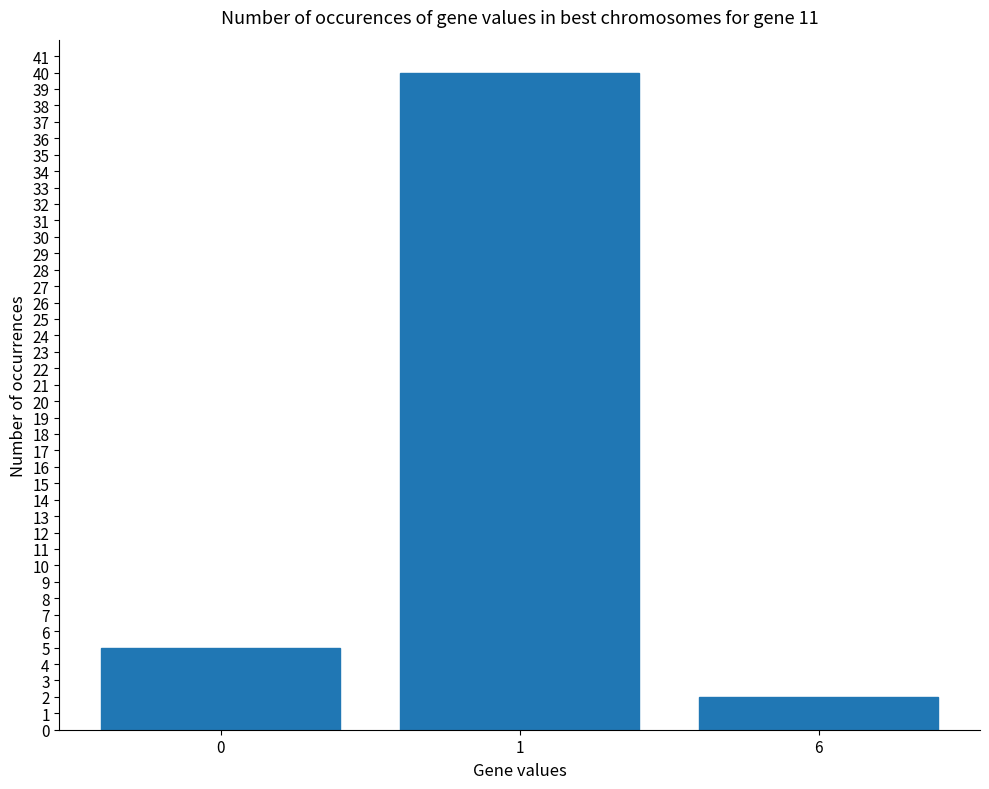

What is the average value?

16